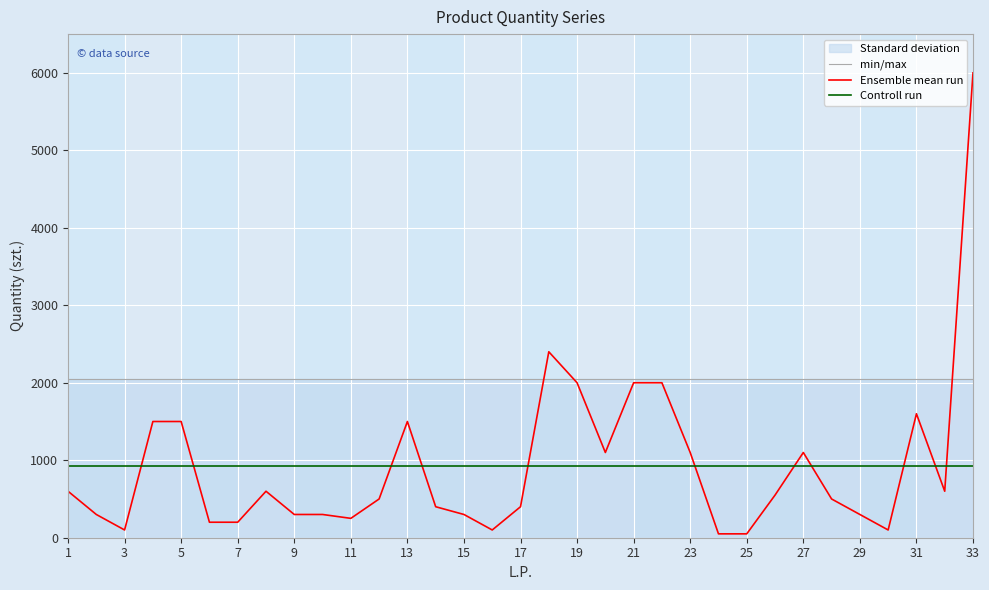

How many lines are shown in the chart?

3